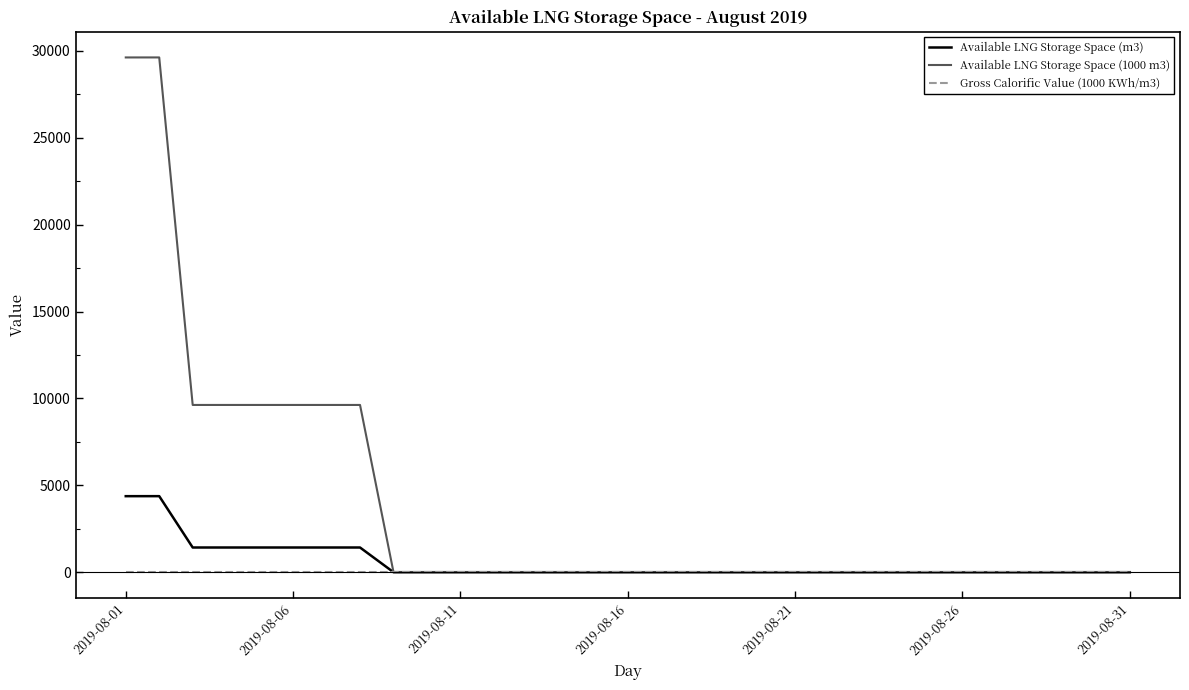

Which series has the largest range (max minus min)?

Available LNG Storage Space (1000 m3)